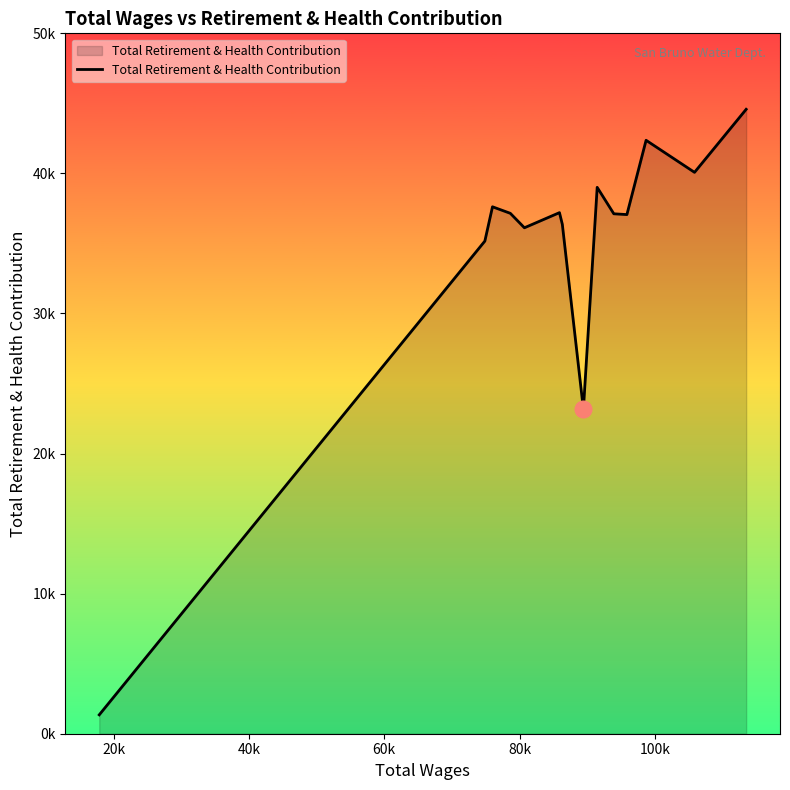

Is this an area chart (filled region under the line)?

Yes